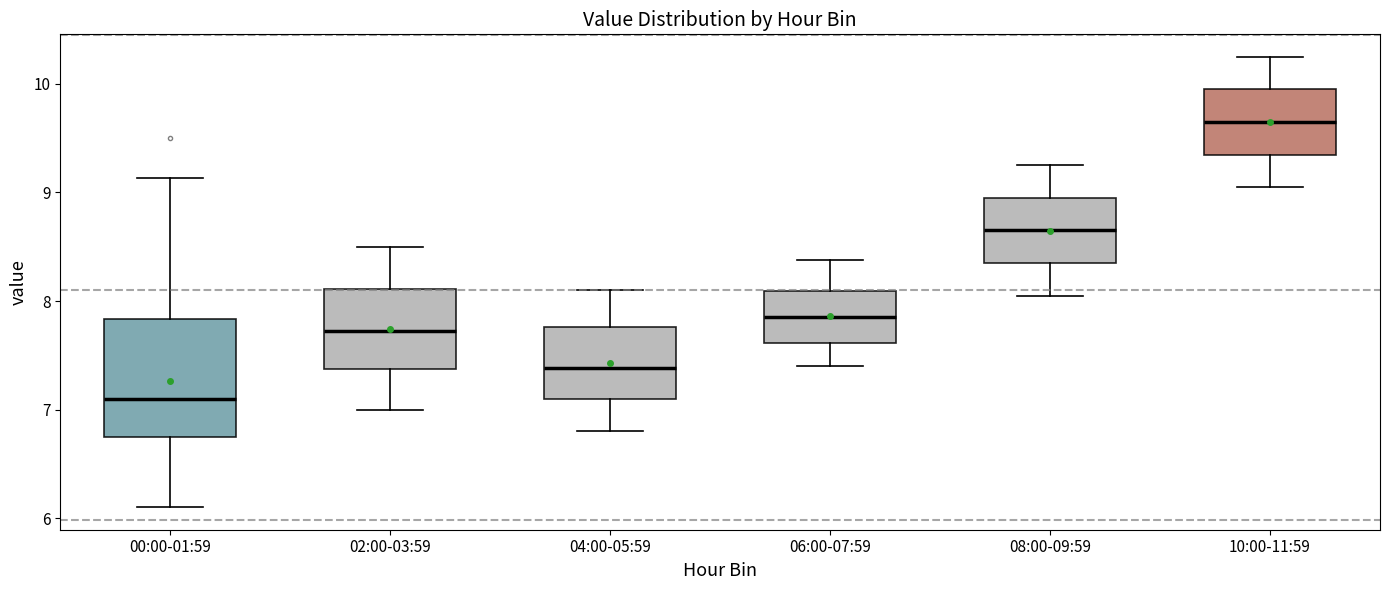

Where is the lower edge of the box for 08:00-09:59 on the y-axis? The values are not printed on the chart, so give them approximately, as read against the axis.

8.4